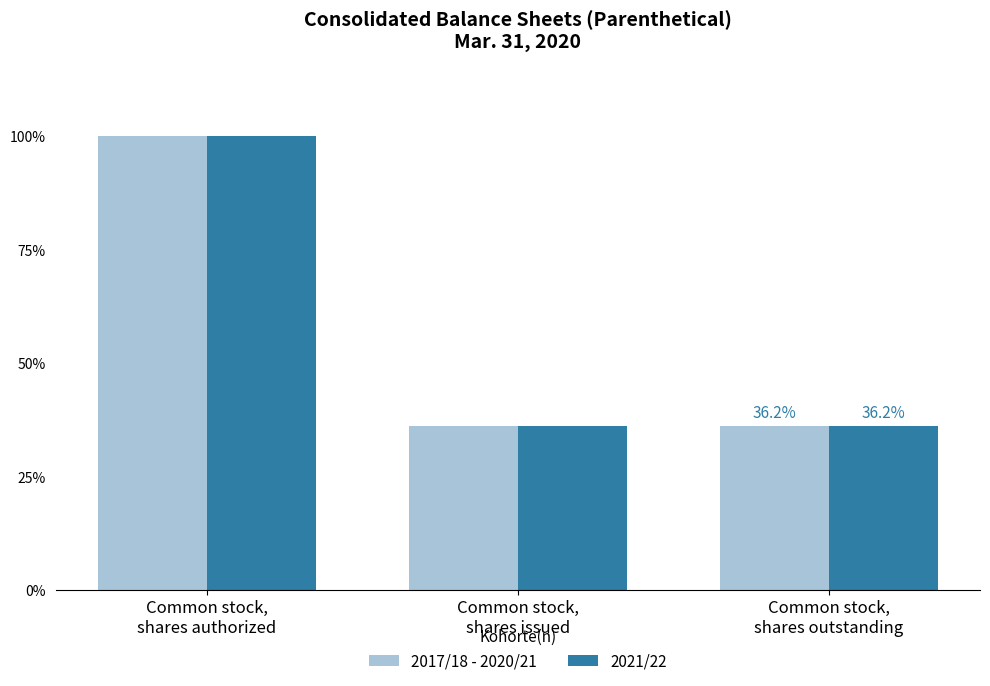

Are the bars grouped side by side (vs. stacked)?

Yes